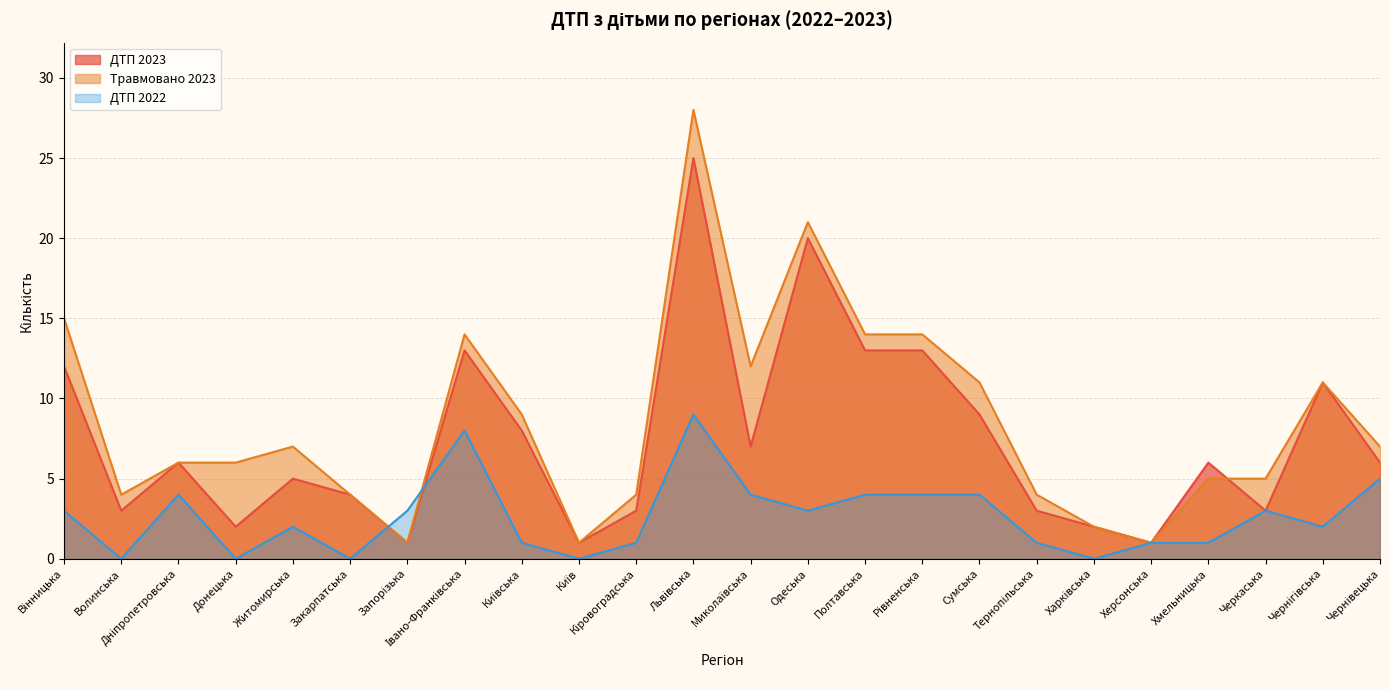

True or false: Травмовано 2023 has more than 2 interior local peaks.

True